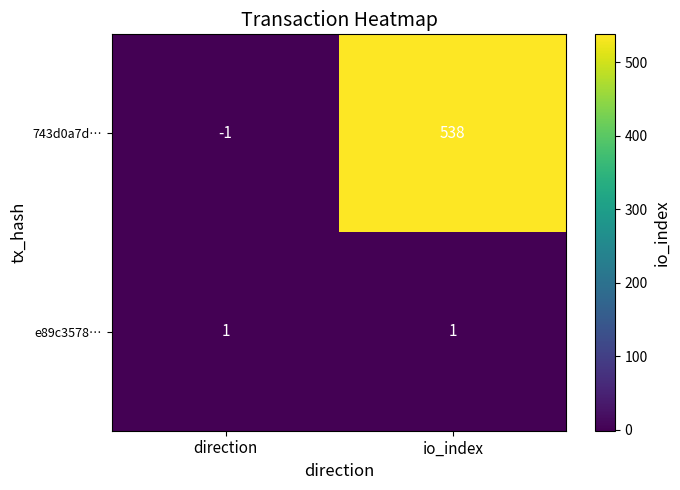

Which category has the lowest value across all series?

direction